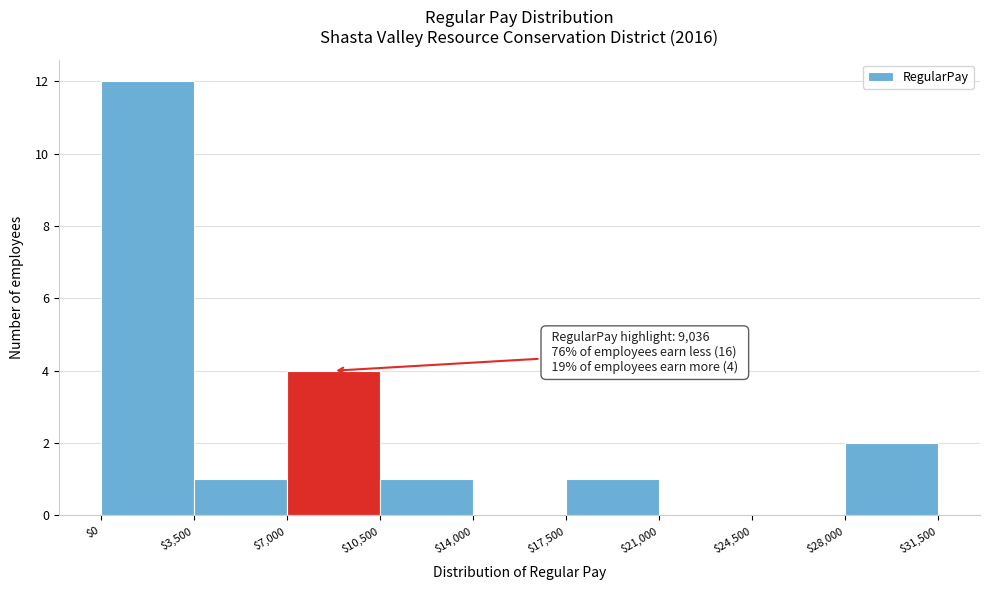

Which range on the x-axis has the tallest bar?

$0 to $3,500